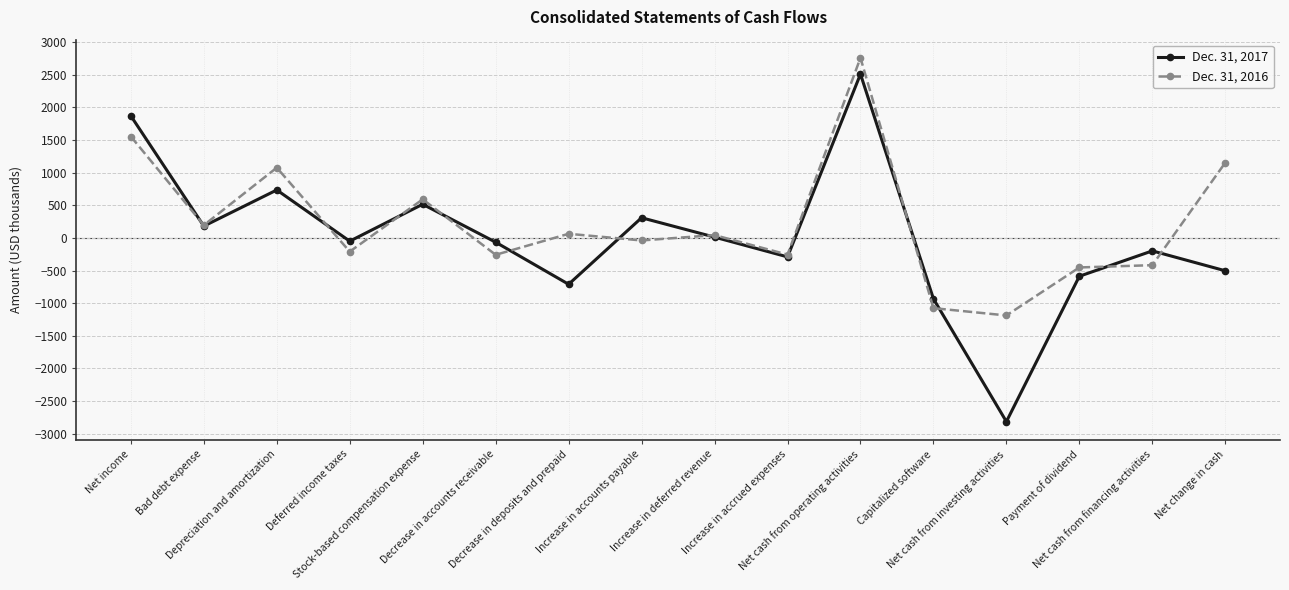

How many positive values does the Dec. 31, 2016 series have?

8